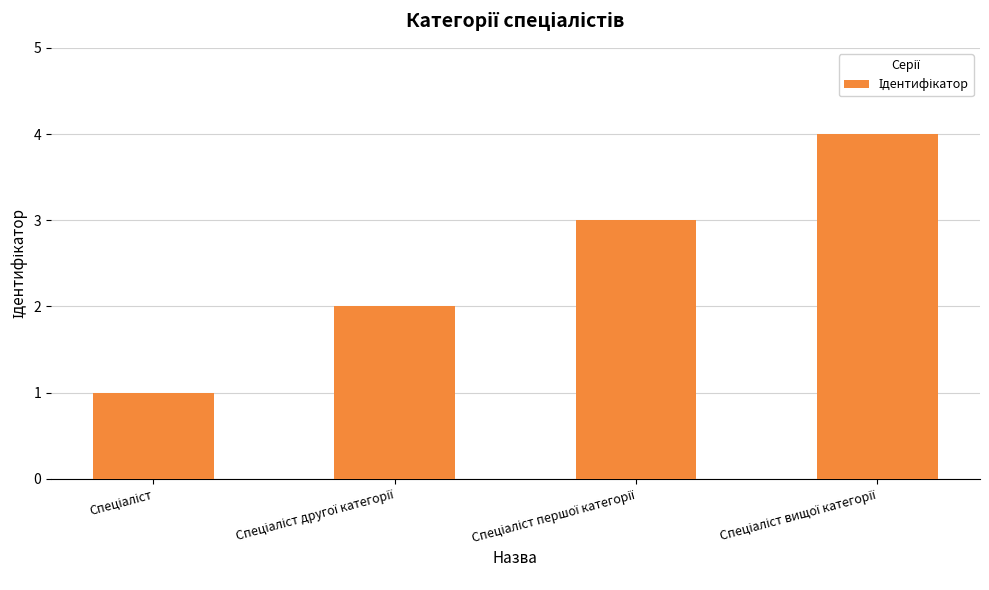

What is the smallest value displayed?

1